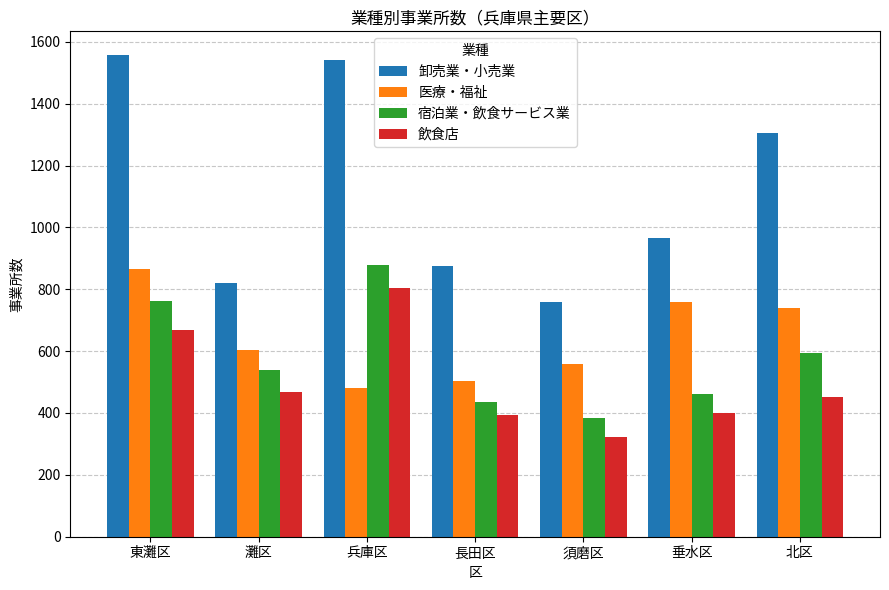

The value of 医療・福祉 at 兵庫区 is 482. True or false?

True